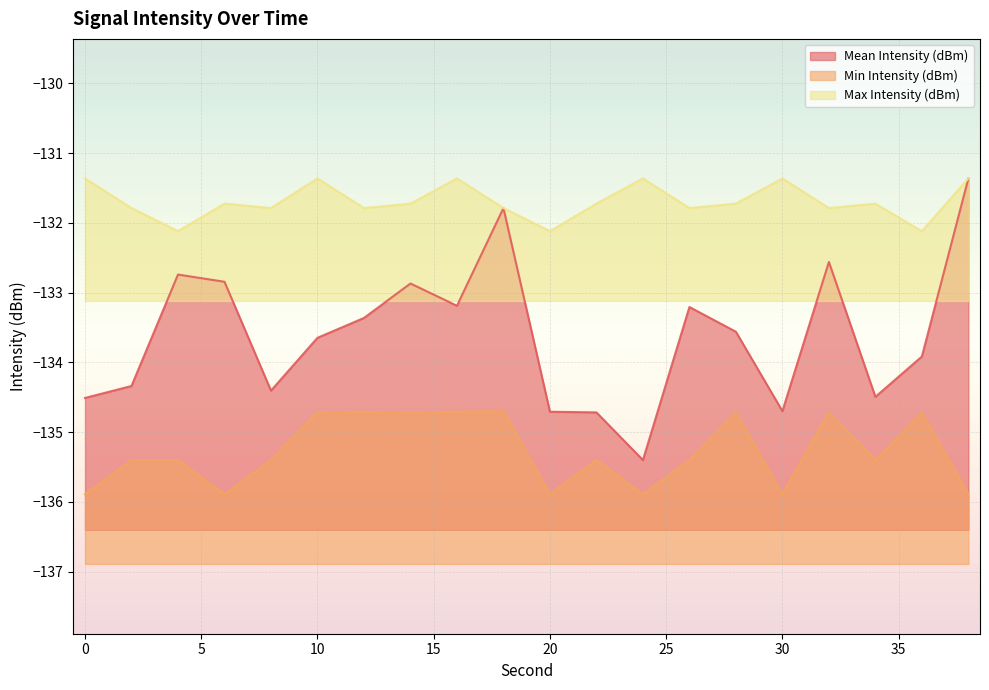

How many interior local peaks does the Min Intensity (dBm) series have?

6